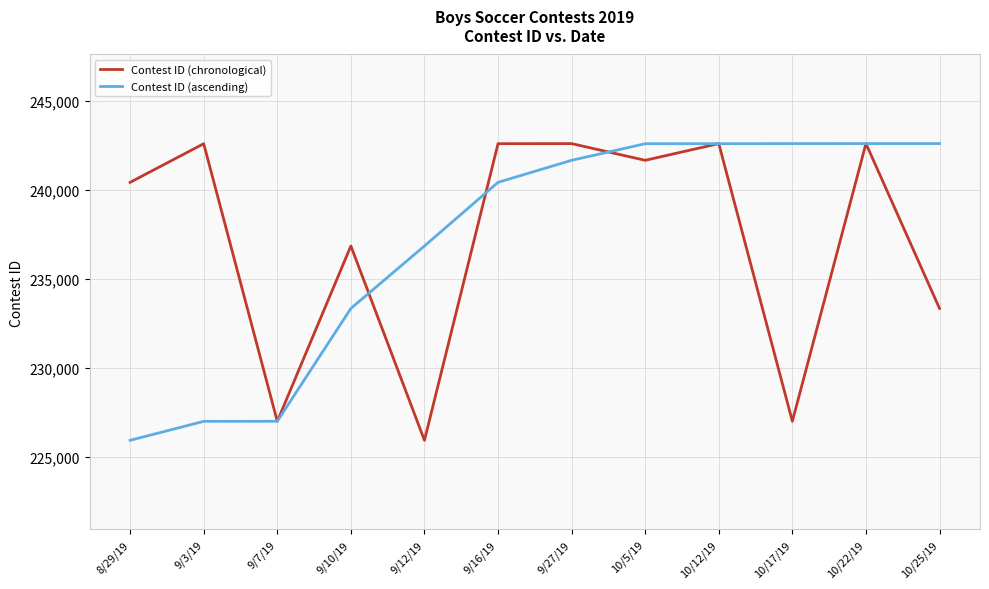

Read the Contest ID (chronological) value at 10/22/19, to the nearest 100.

242600